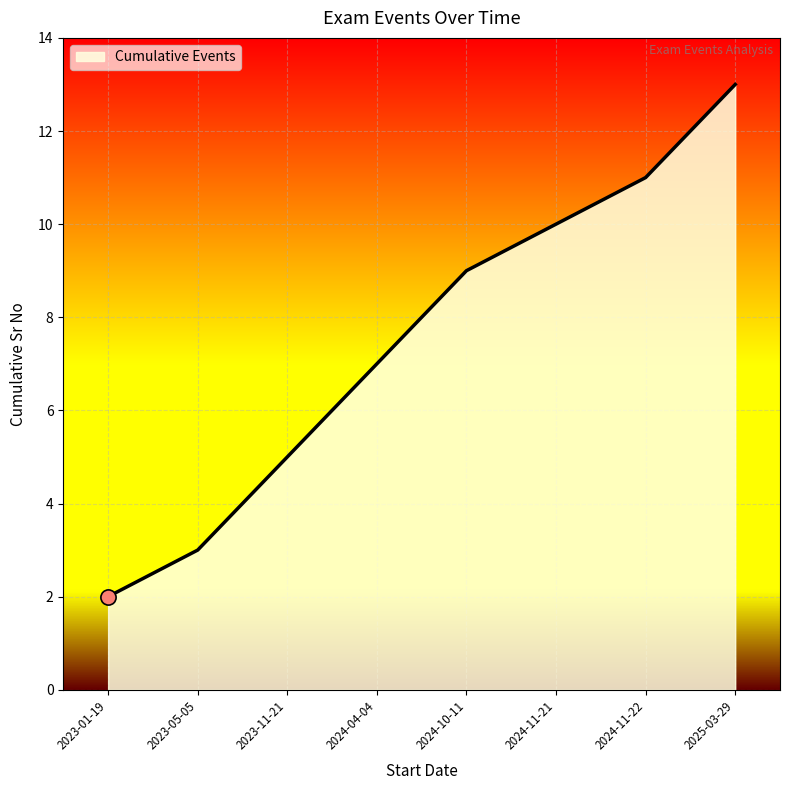

Between 2024-10-11 and 2024-11-22, which is larger?

2024-11-22